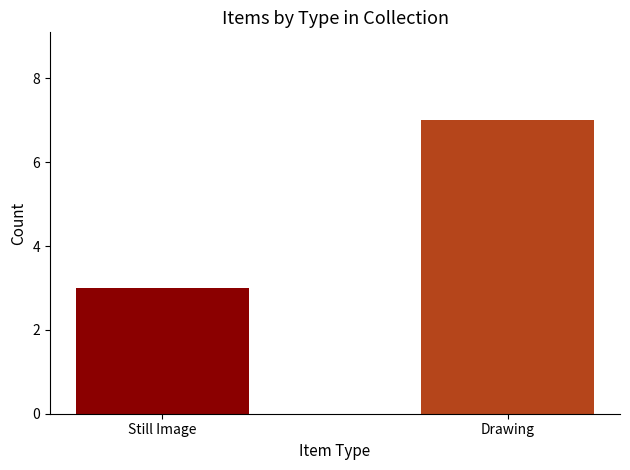

Reading left to right, extract all data points from this chart.

Still Image=3	Drawing=7